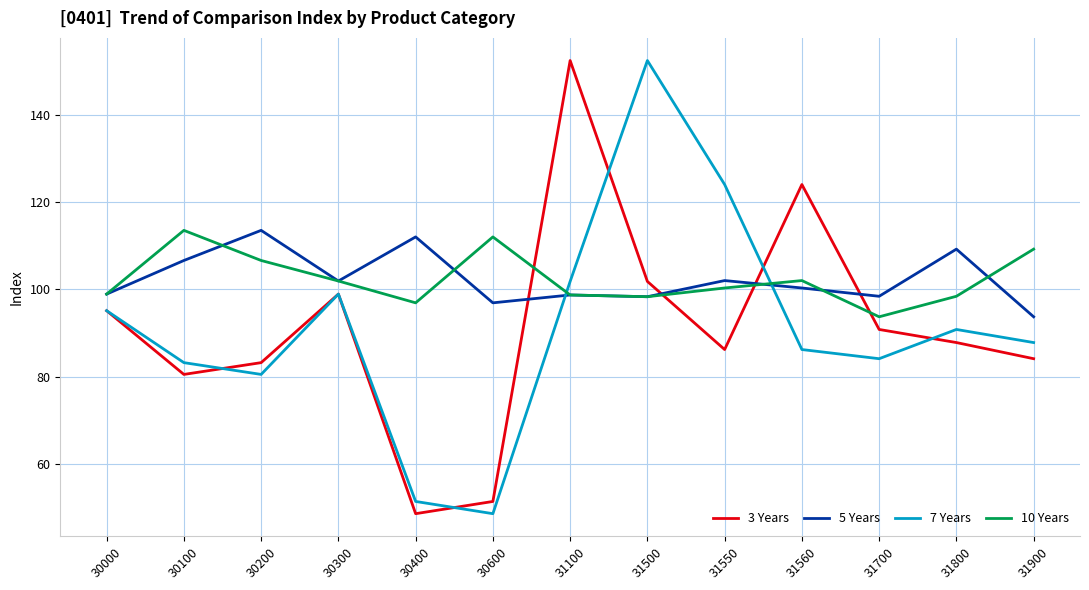

How many intersections are there between 5 Years and 3 Years?

4